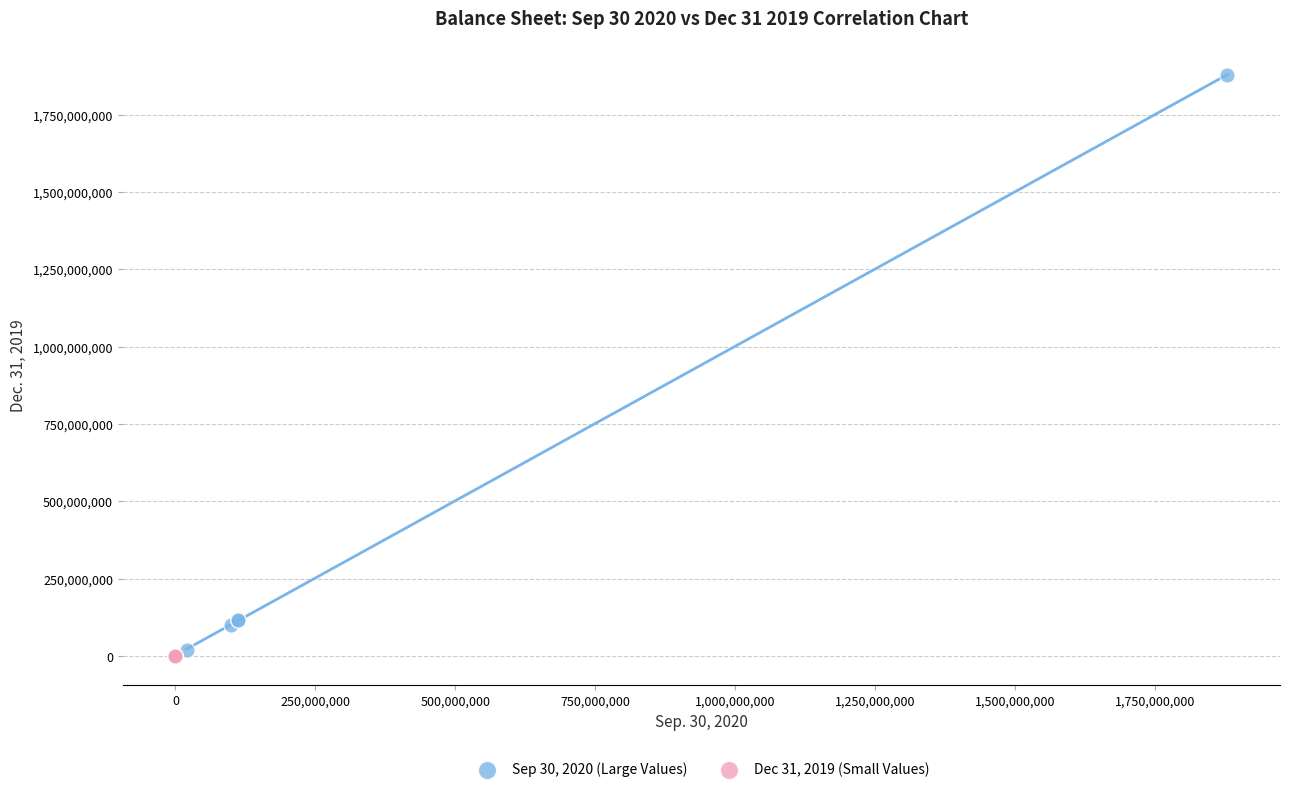

Which series has the largest Y range (max minus min)?

Sep 30, 2020 (Large Values)